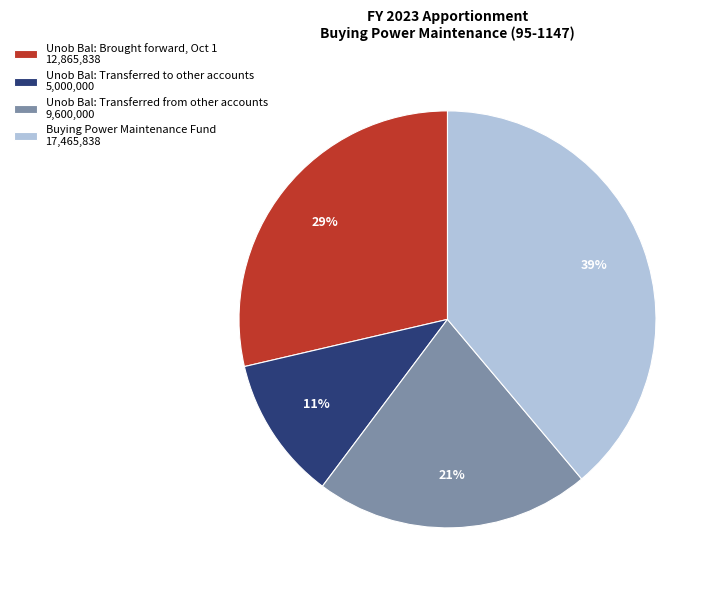

To the nearest percent, what portion does Unob Bal: Transferred to other accounts represent?

11%